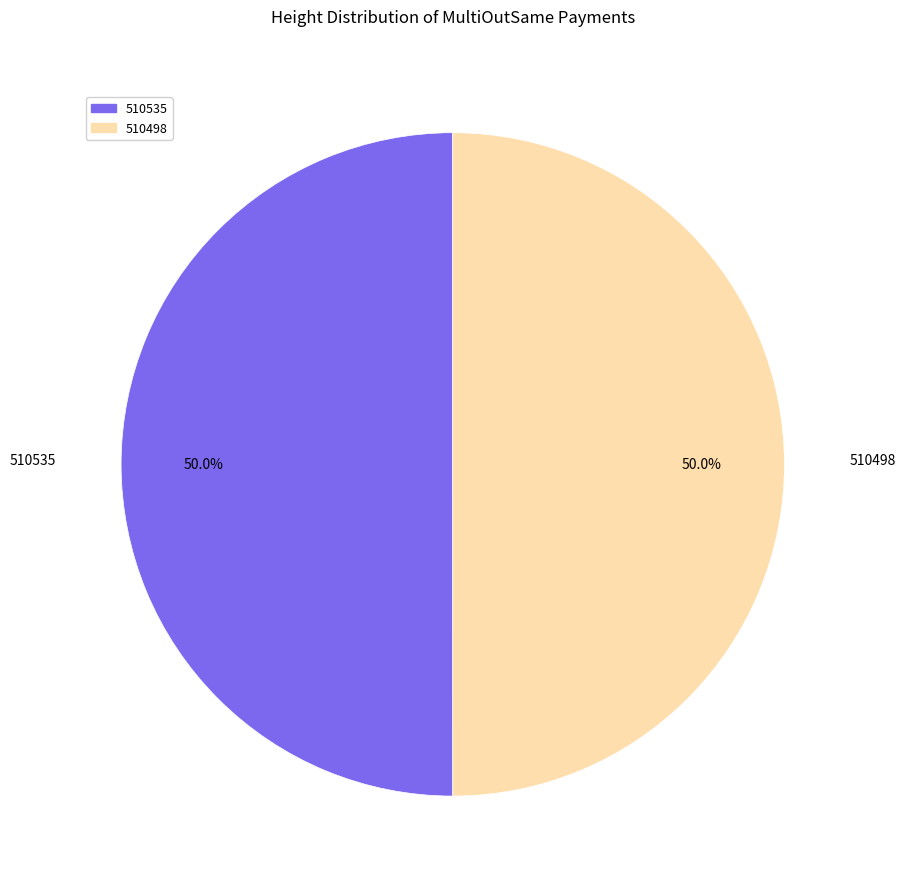

Do 510535 and 510498 together represent more than half of the pie?

Yes